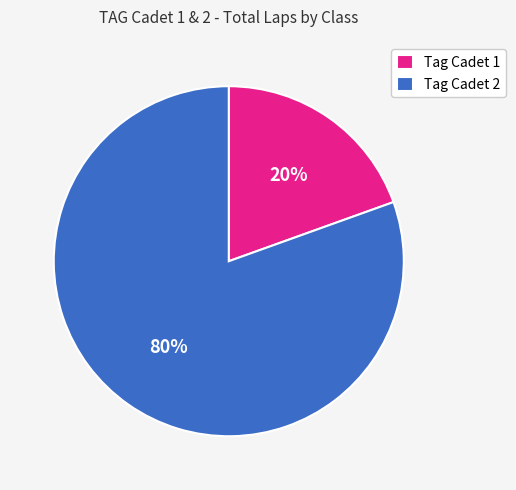

Does Tag Cadet 2 account for over 50% of the chart?

Yes